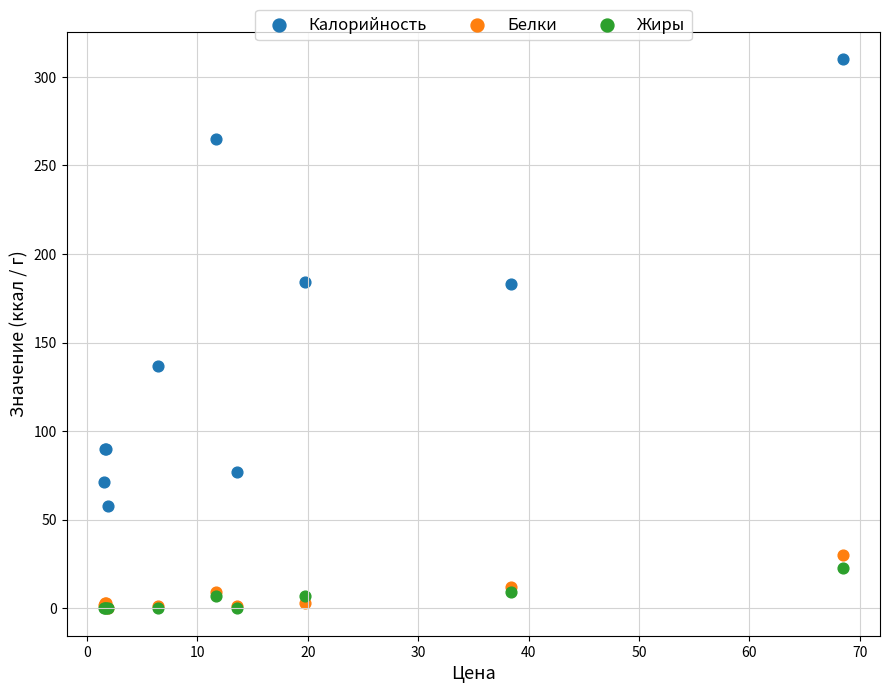

What are all the series names shown in the legend?

Калорийность, Белки, Жиры